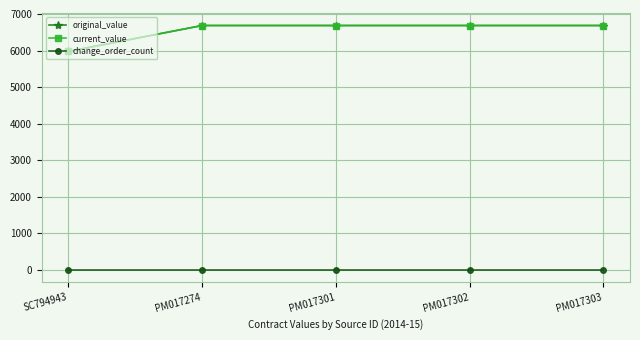

Is this an area chart (filled region under the line)?

No